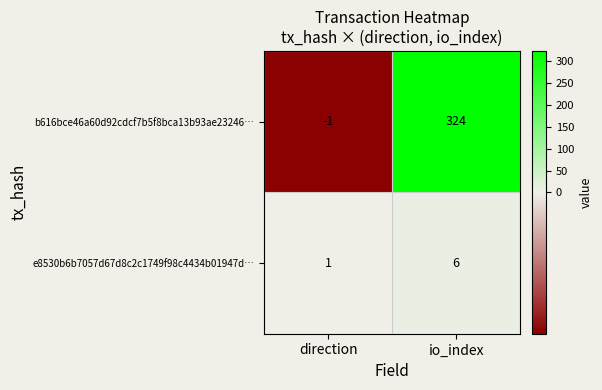

What is the minimum value shown in the chart?

-1